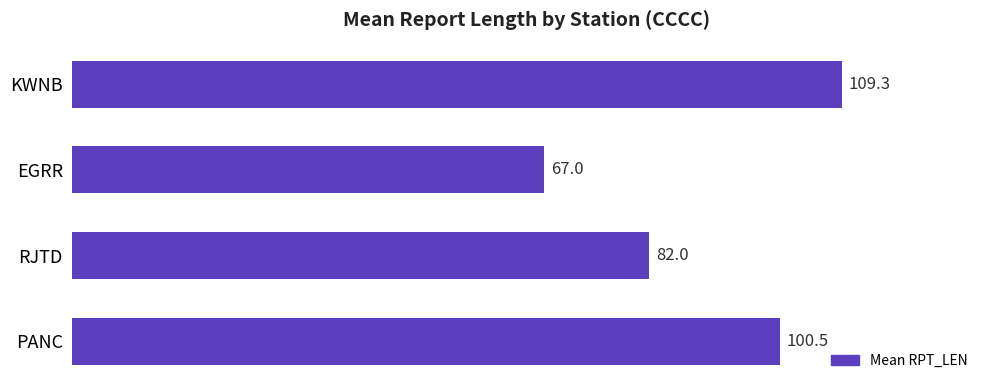

What is the difference between the maximum and second lowest values?

27.3